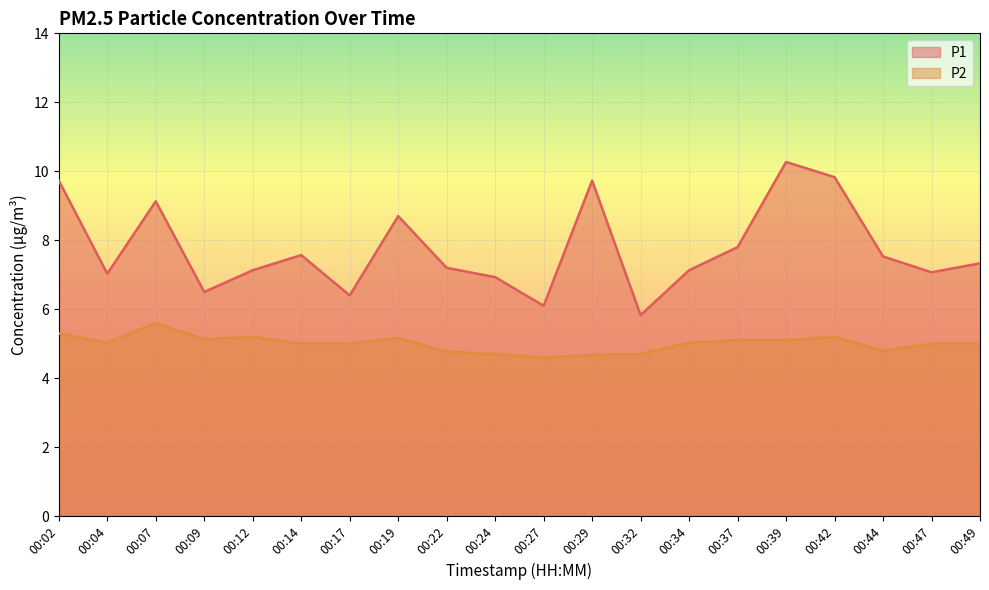

At which category is the sum across all series the highest?

00:39